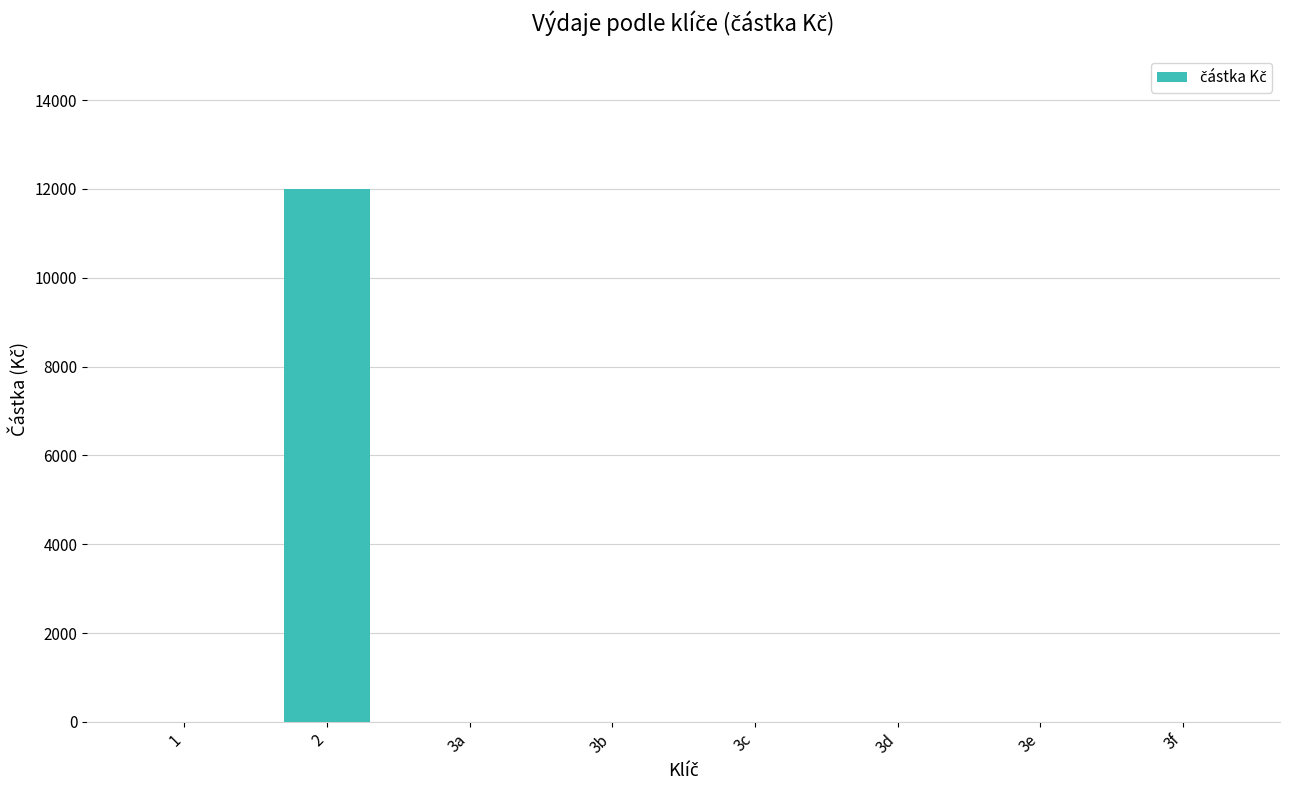

Reading right to left, transcribe all the data shown in this chart.

0	0	0	0	0	0	12000	0